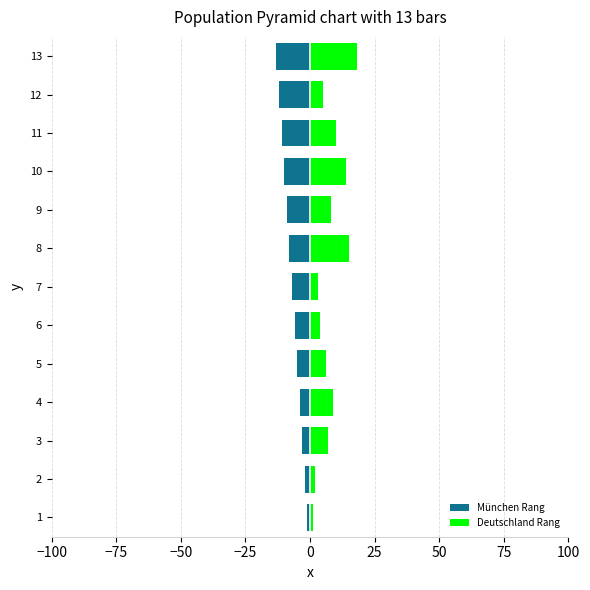

Is it true that Deutschland Rang equals 4 at 4?

False